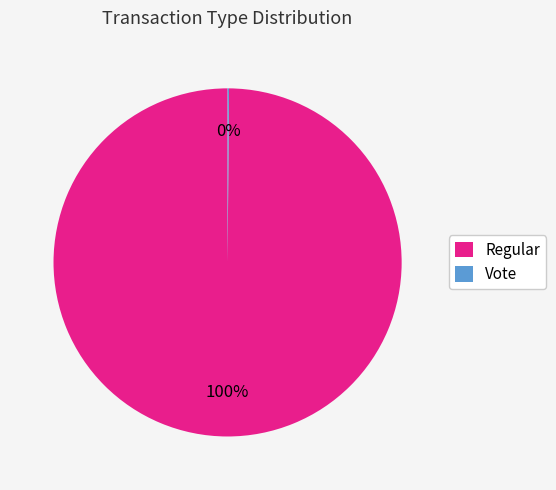

Which slice represents more than half of the pie?

Regular